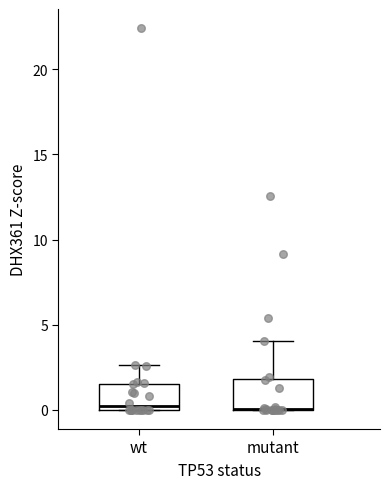

Where is the lower edge of the box for mutant on the y-axis? The values are not printed on the chart, so give them approximately, as read against the axis.

0.0